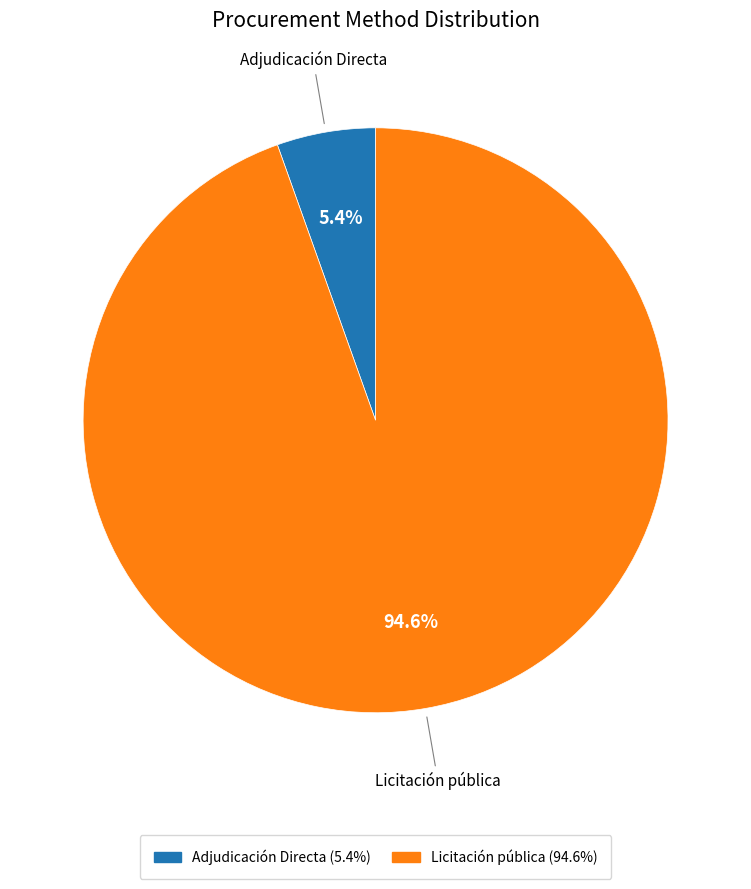

How many slices are in this pie chart?

2